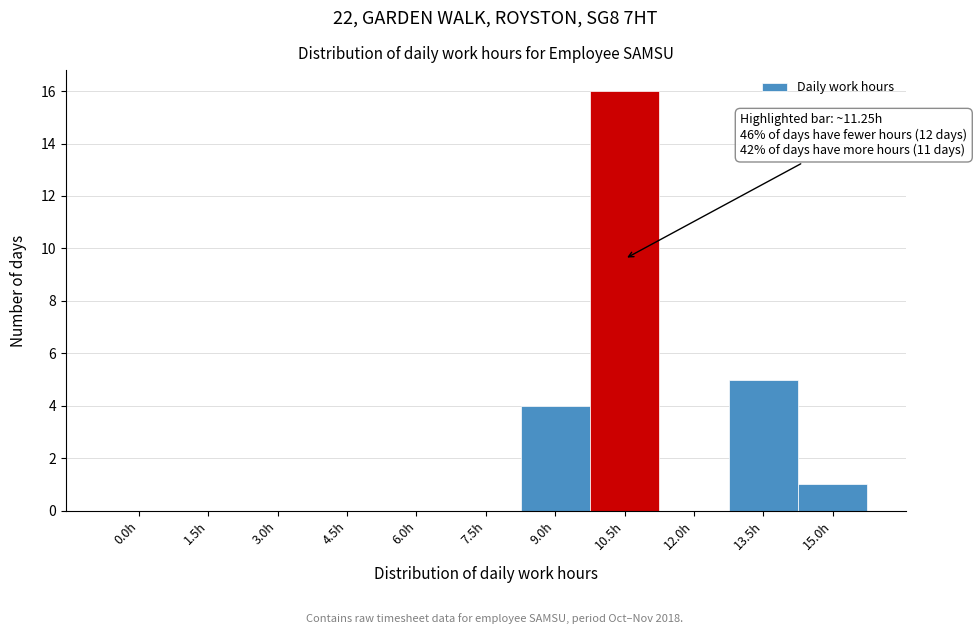

Reading left to right, list all the values displayed in this chart.

0.0h=0	1.5h=0	3.0h=0	4.5h=0	6.0h=0	7.5h=0	9.0h=4	10.5h=16	12.0h=0	13.5h=5	15.0h=1